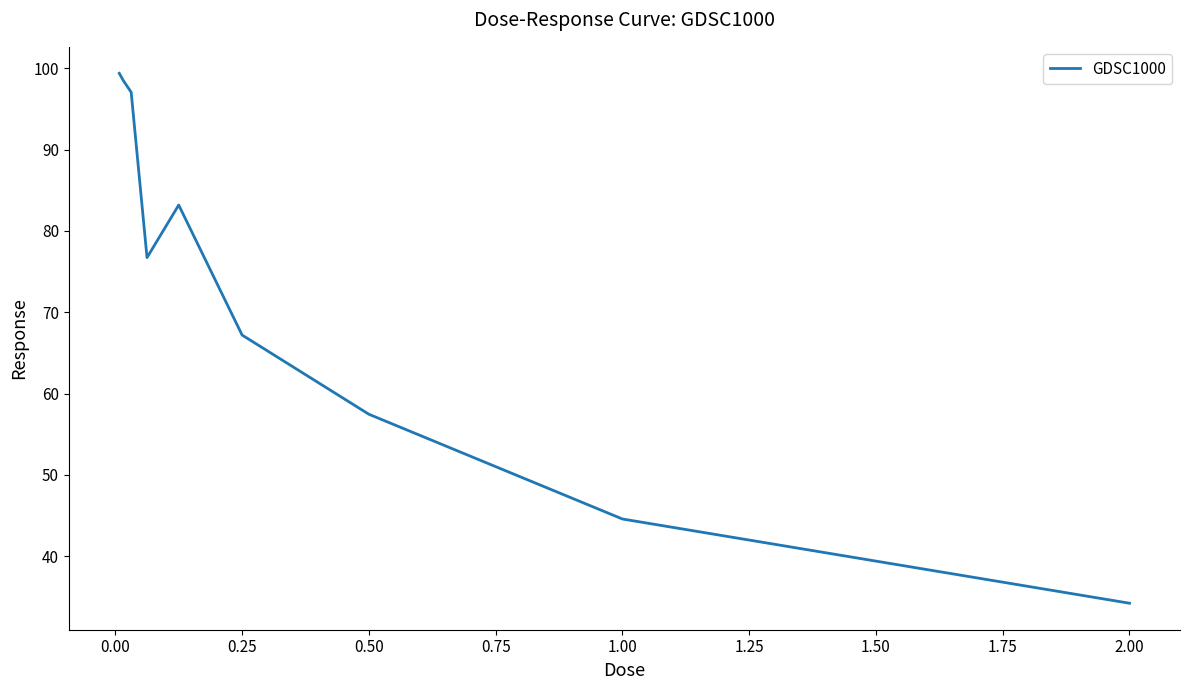

How many lines are shown in the chart?

1